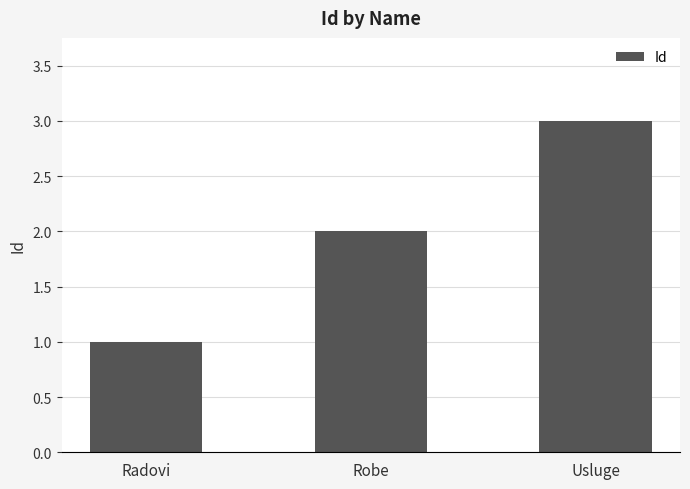

What is the maximum value shown in the chart?

3